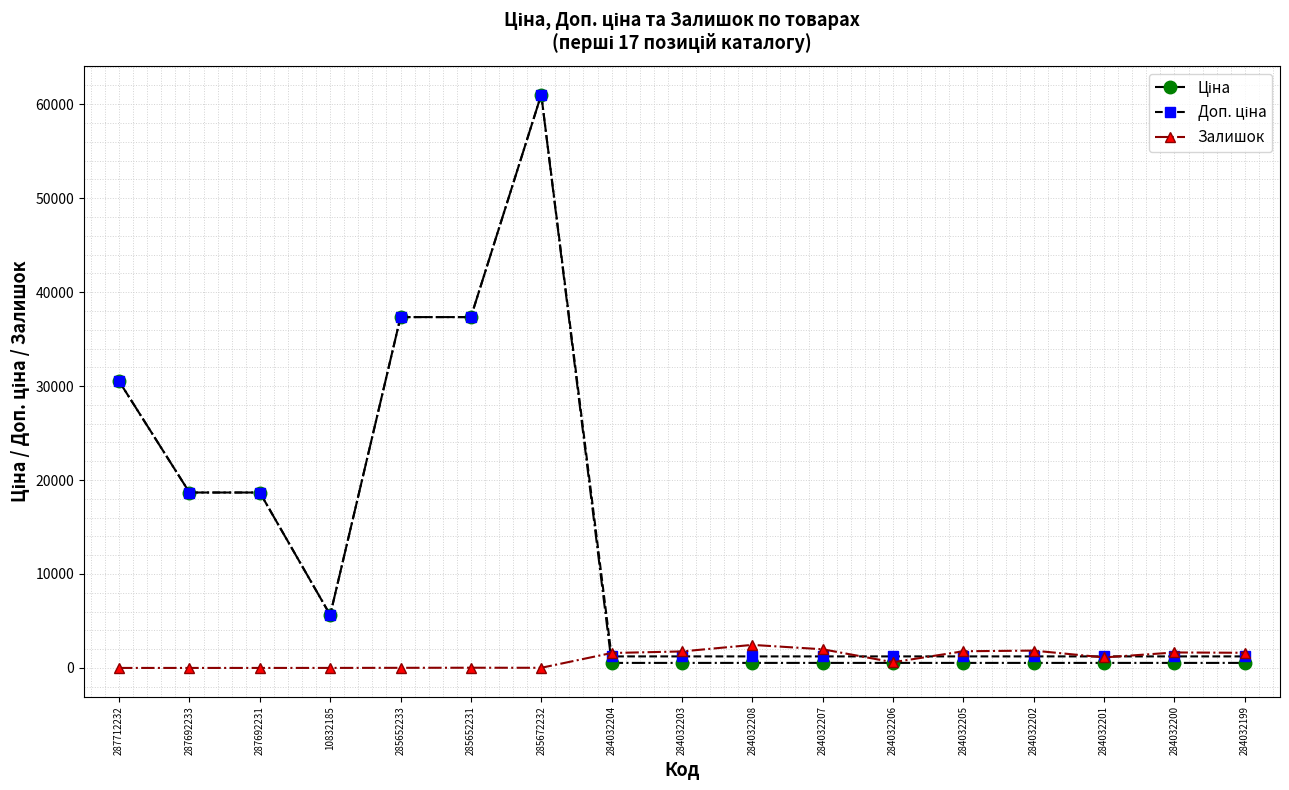

Which label corresponds to the largest value in the chart?

285672232